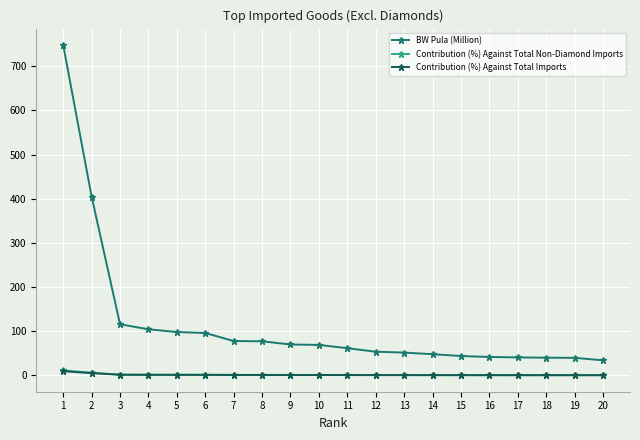

Which series has the widest spread of values?

BW Pula (Million)